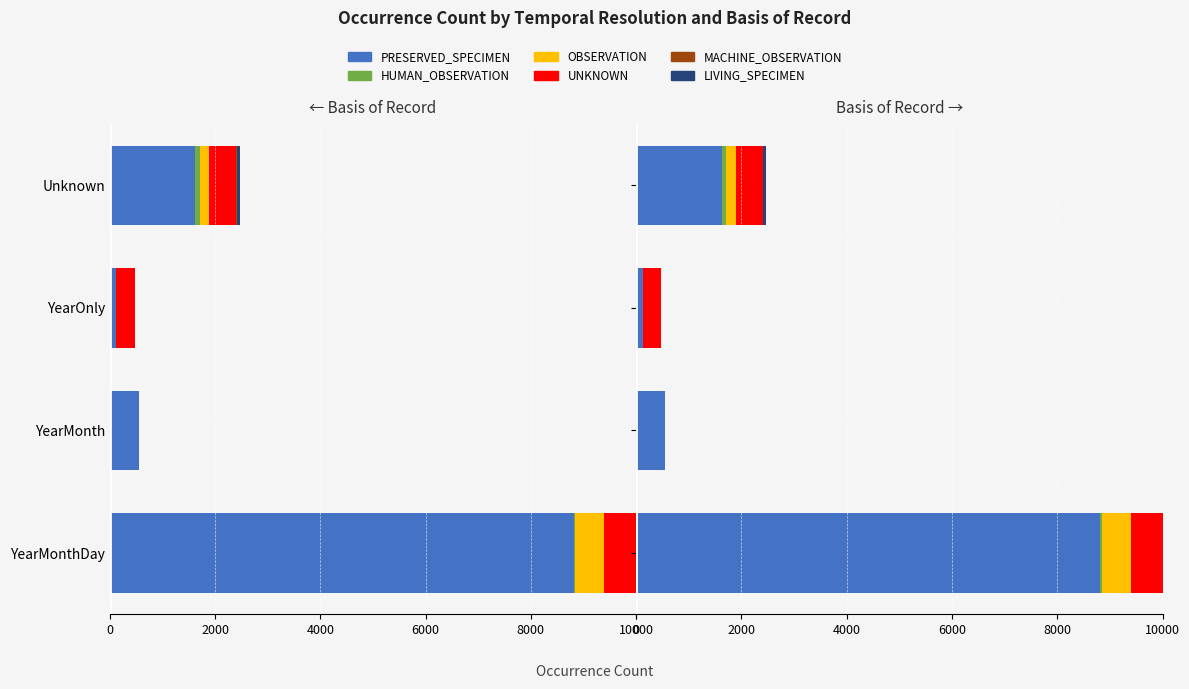

How many bars are there in total?

24